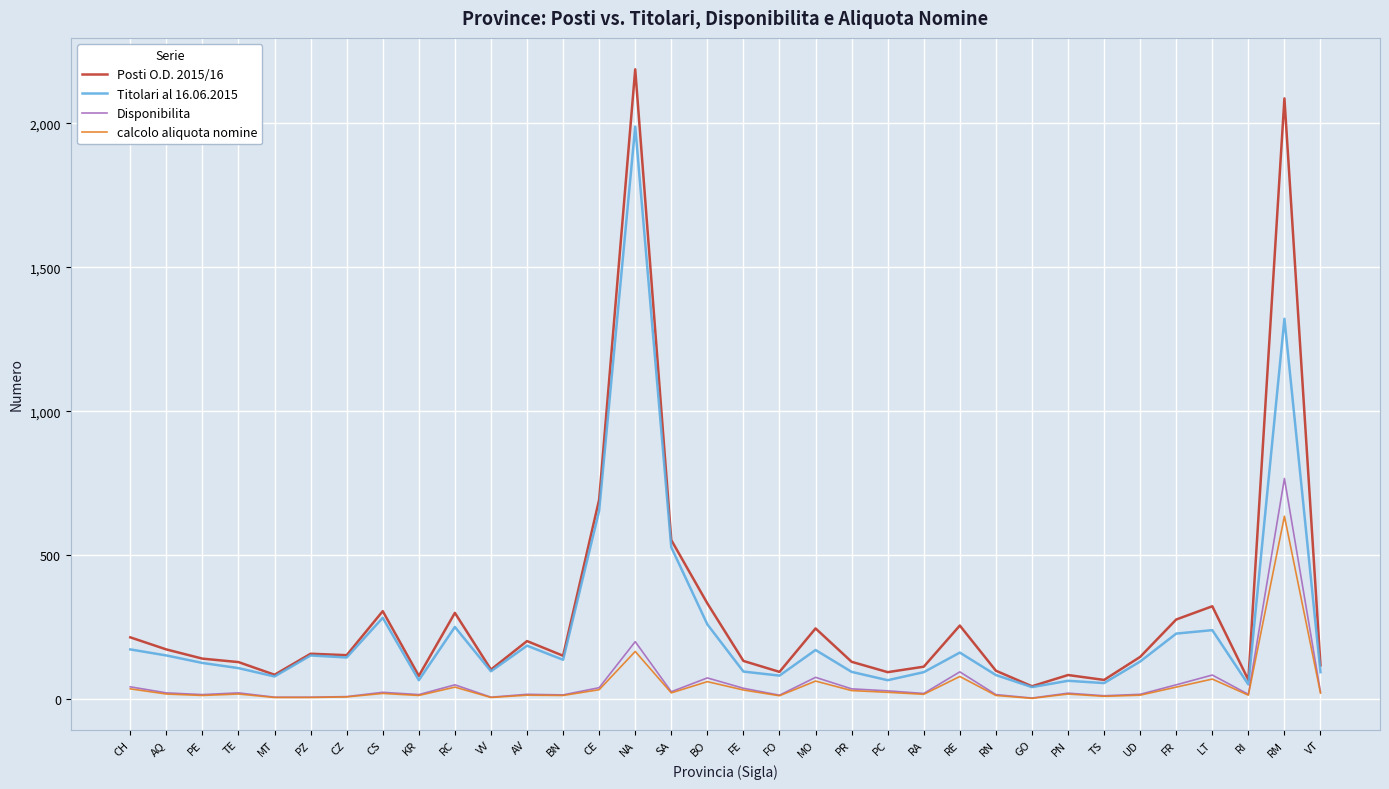

The calcolo aliquota nomine series shows 165 at NA. True or false?

True